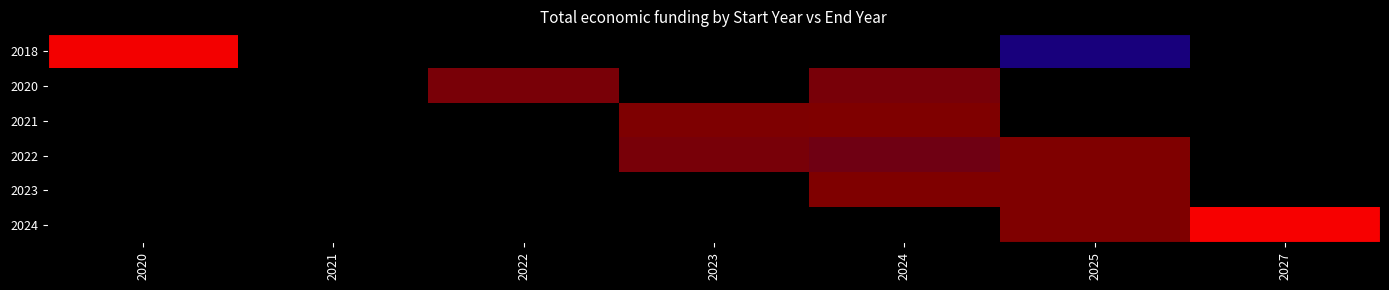

At how many categories does at least one series exceed 281667?

6